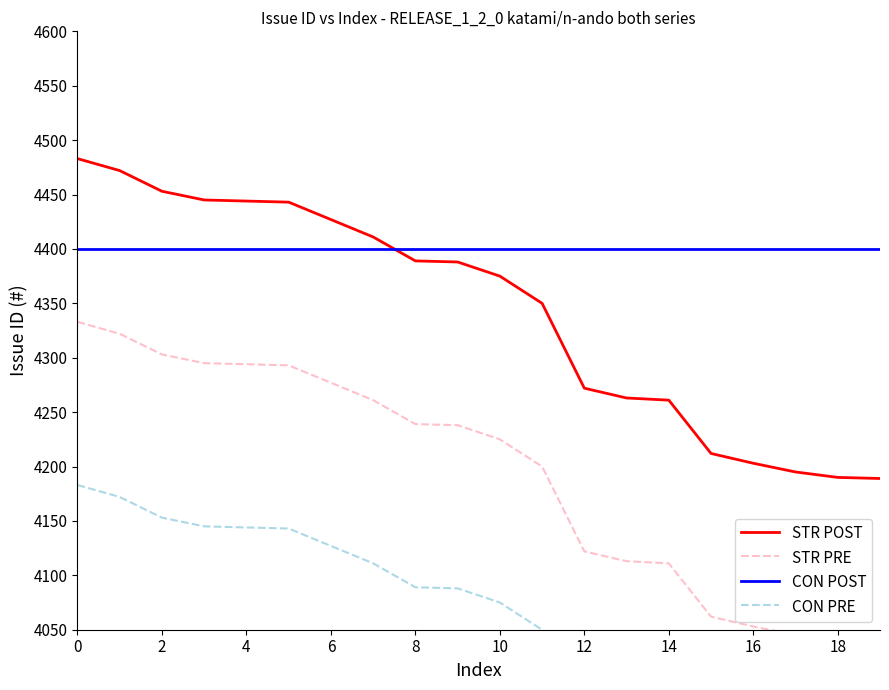

True or false: CON POST and CON PRE intersect in this chart.

False